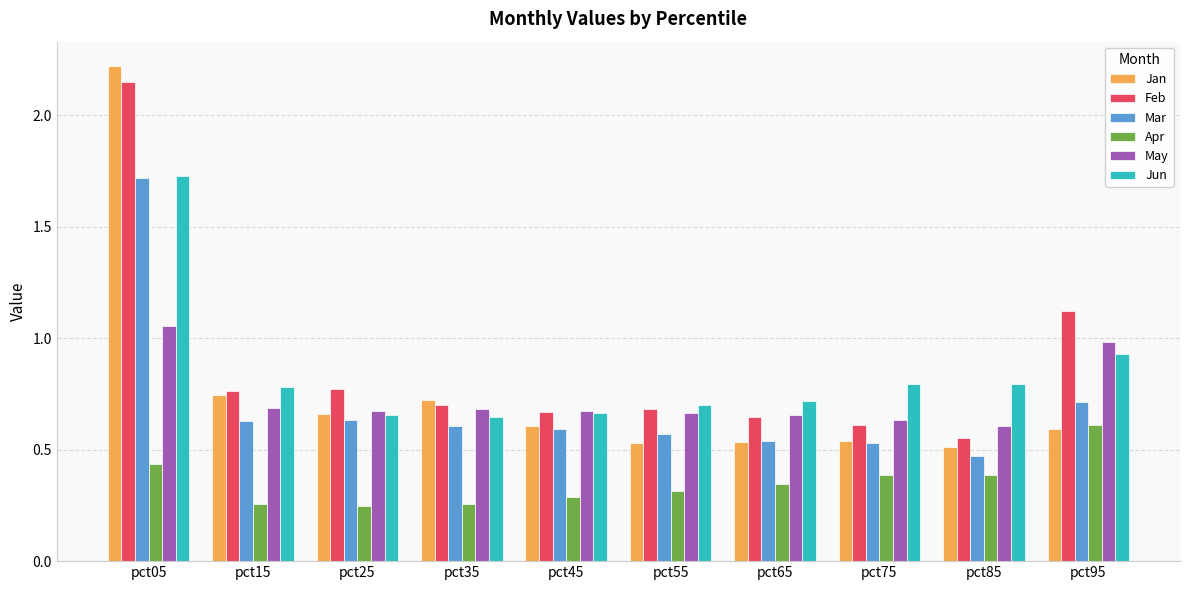

At which category does the chart reach its peak across all series?

pct05